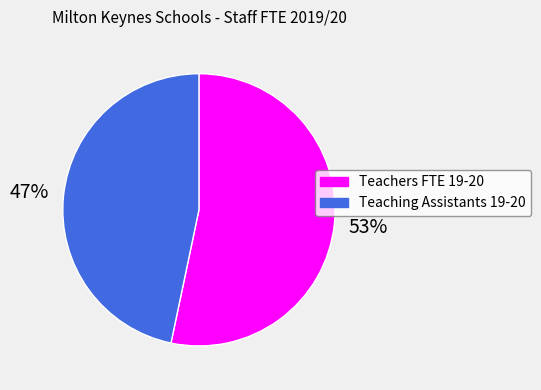

Is there a majority slice in this chart?

Yes